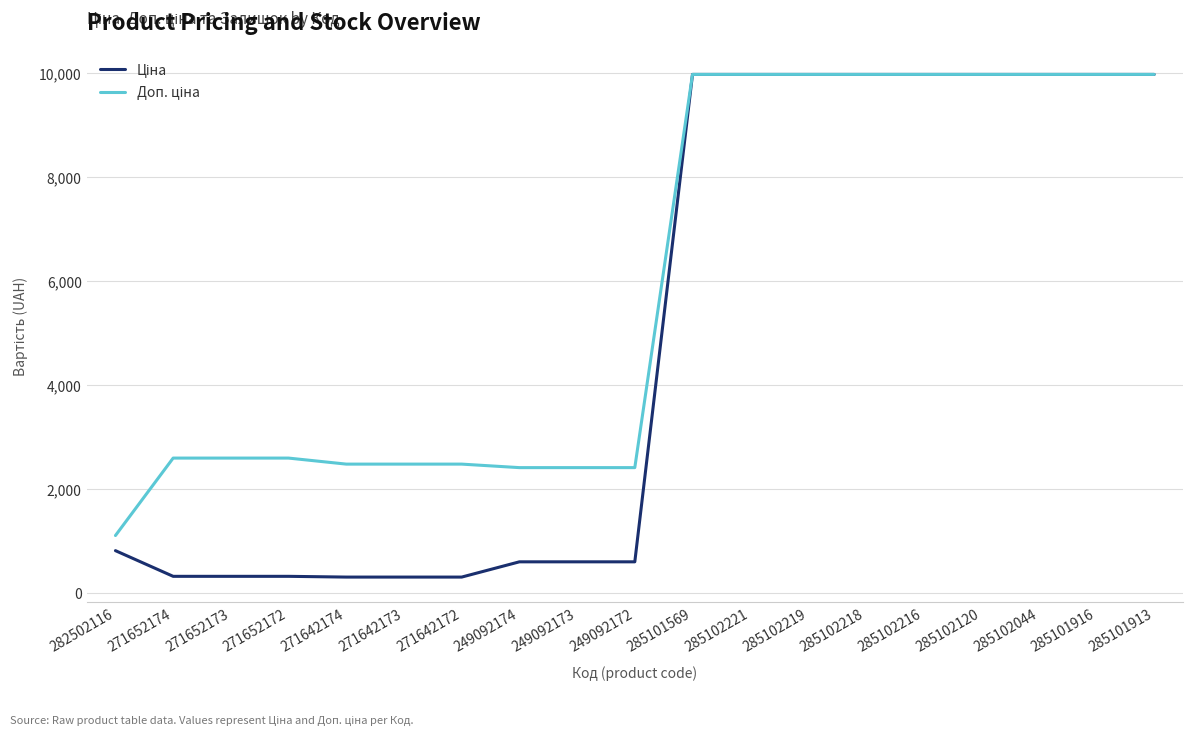

What is the spread (max minus min) of values at 249092173?

1811.1